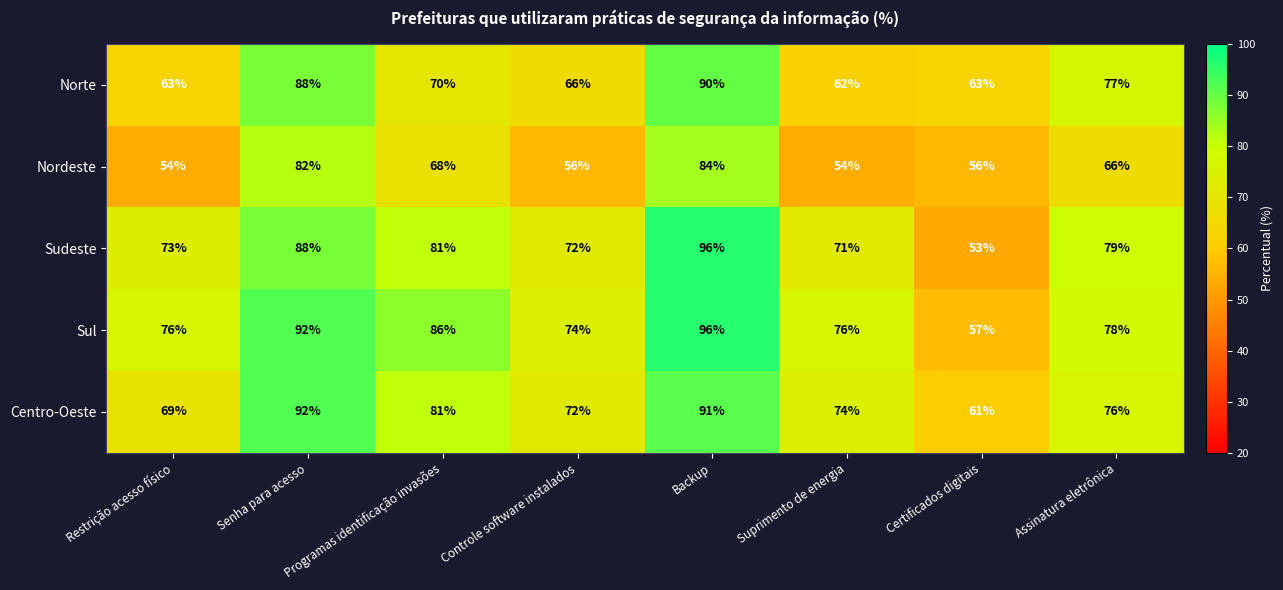

At how many categories does at least one series exceed 93?

1